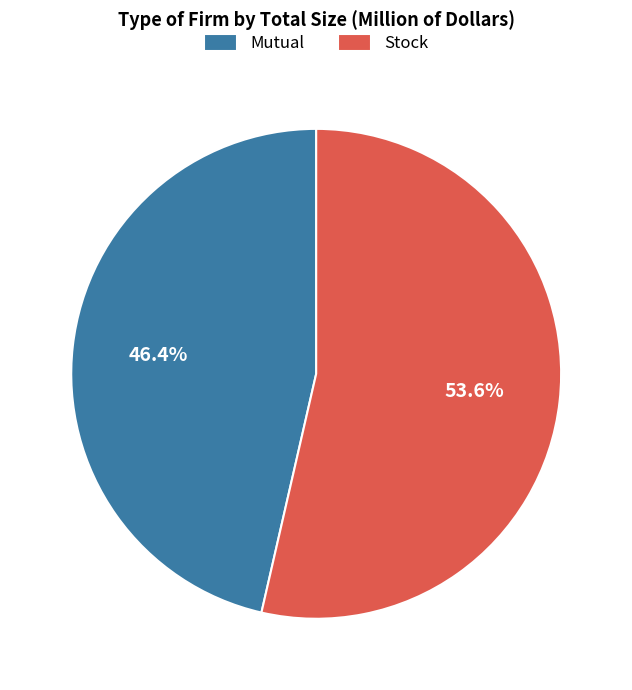

Which category has the biggest portion of the pie?

Stock